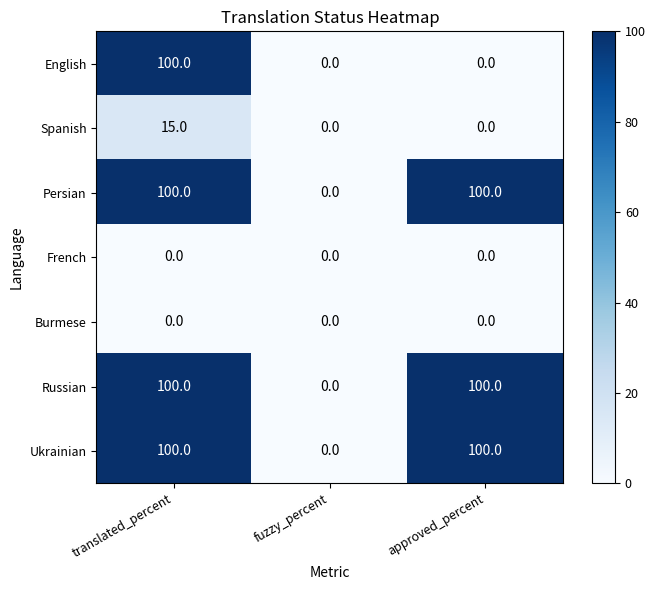

What is the difference between the highest and lowest values at approved_percent?

100